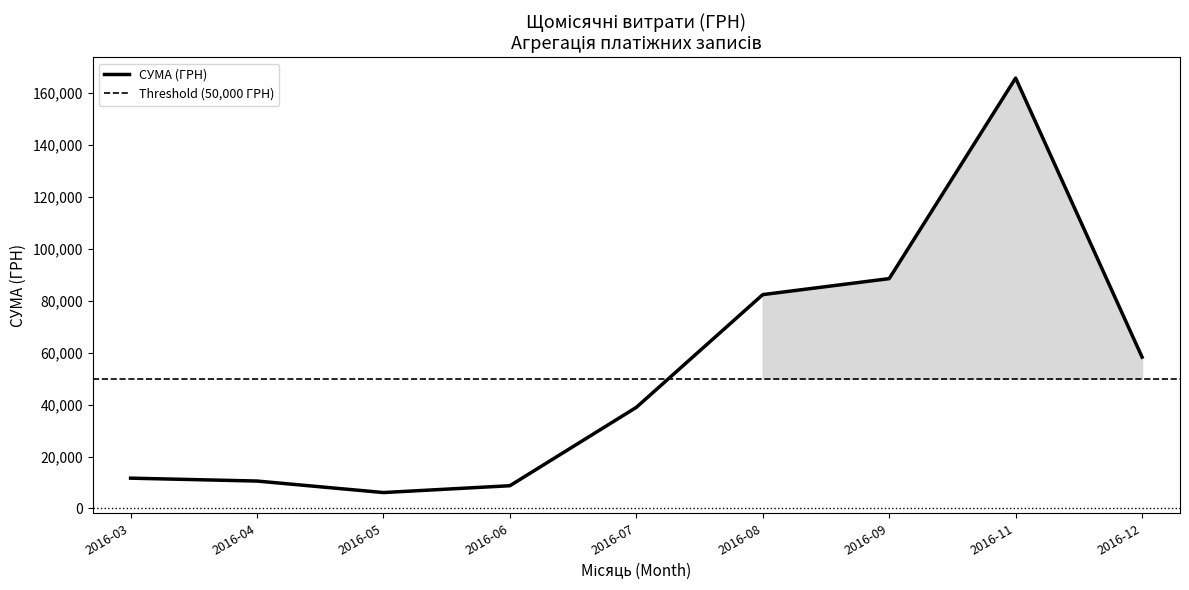

What is the sum of the values at 08.06.2016 and 01.08.2016?

100981.7